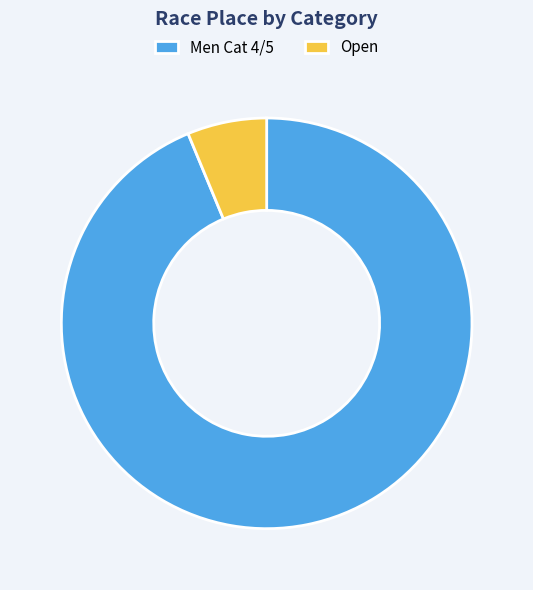

Which slice is the largest?

Men Cat 4/5